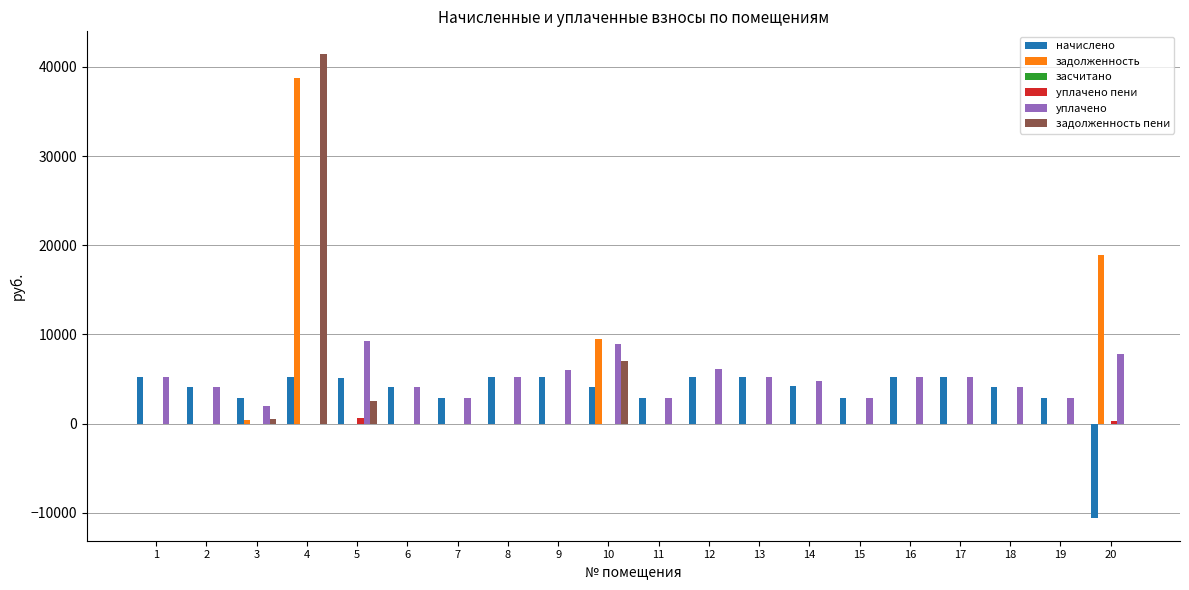

The value of задолженность пени at 18 is 0.0. True or false?

True